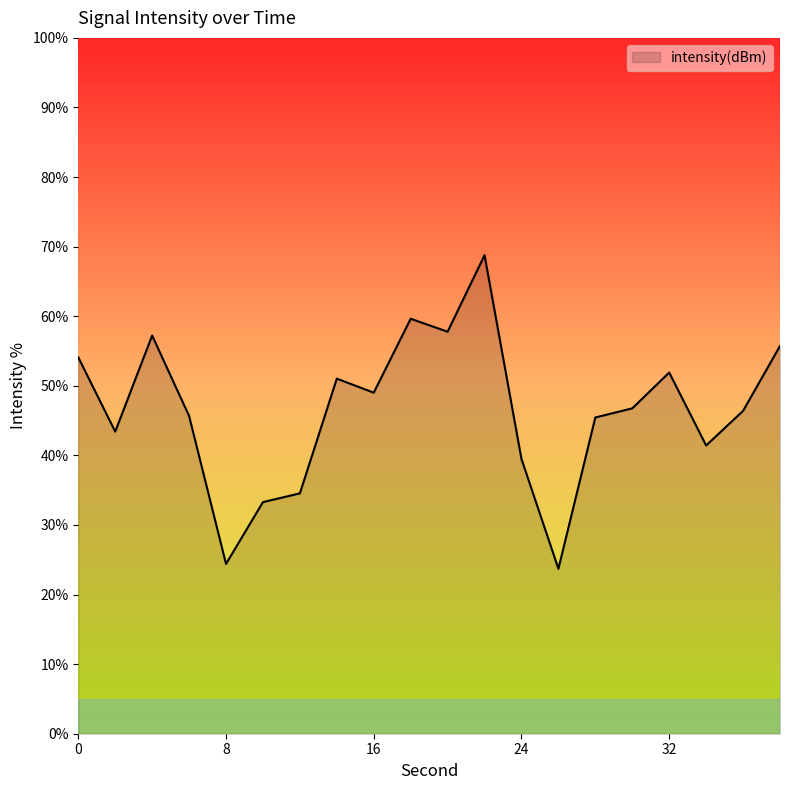

How many interior local peaks (higher than both neighbors) does the data have?

5